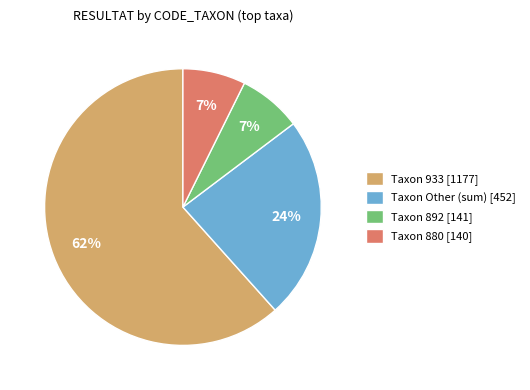

Which has a higher value, Taxon 933 [1177] or Taxon 880 [140]?

Taxon 933 [1177]